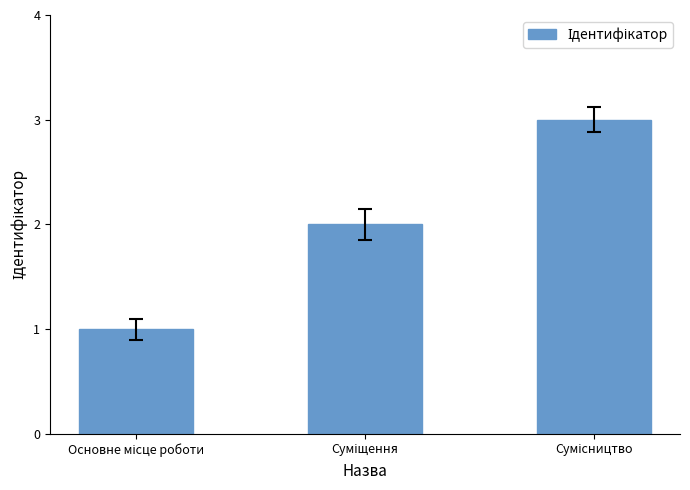

What is the maximum value shown in the chart?

3